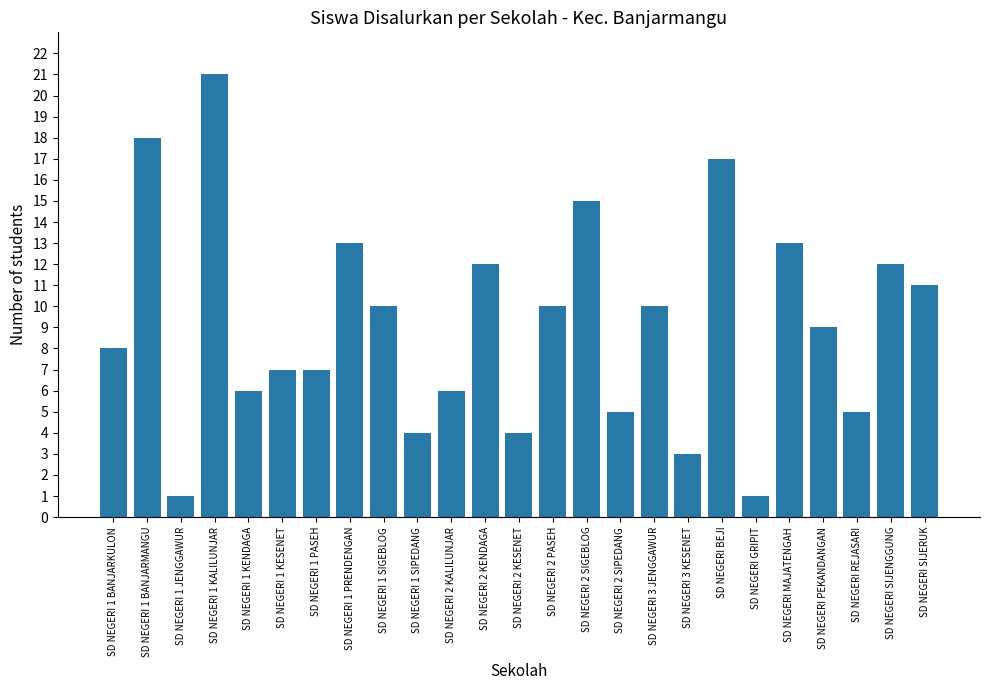

Where is the data nearest to the value 11?

SD NEGERI SIJERUK